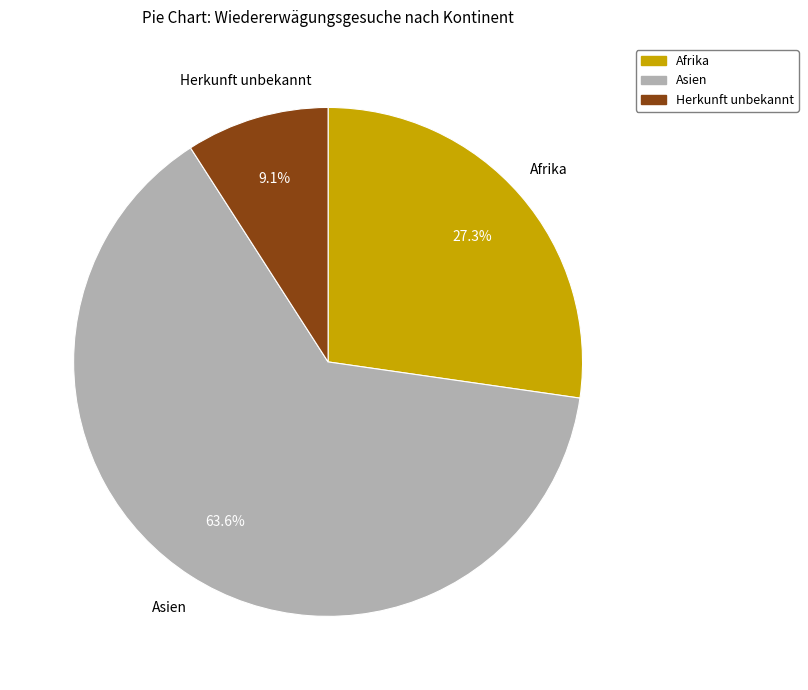

How many slices are in this pie chart?

3